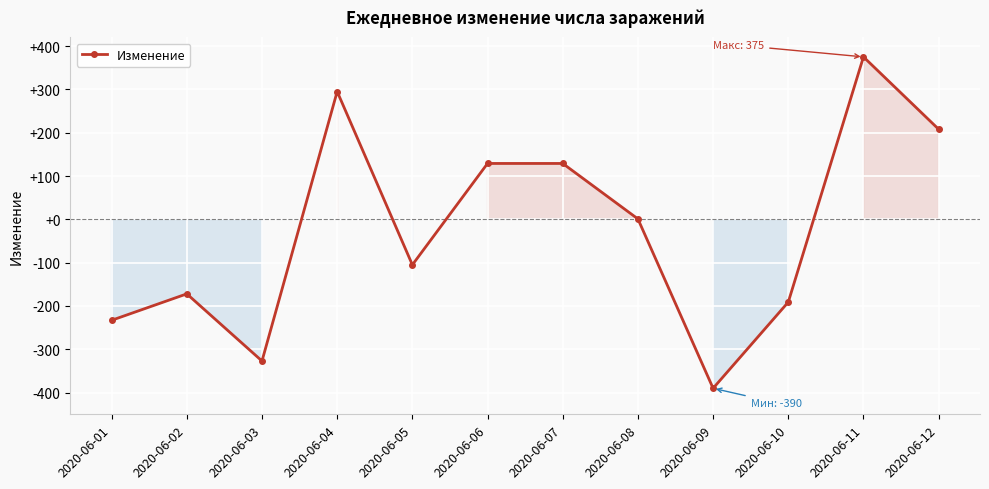

What is the difference between the values at 2020-06-09 and 2020-06-01?

157